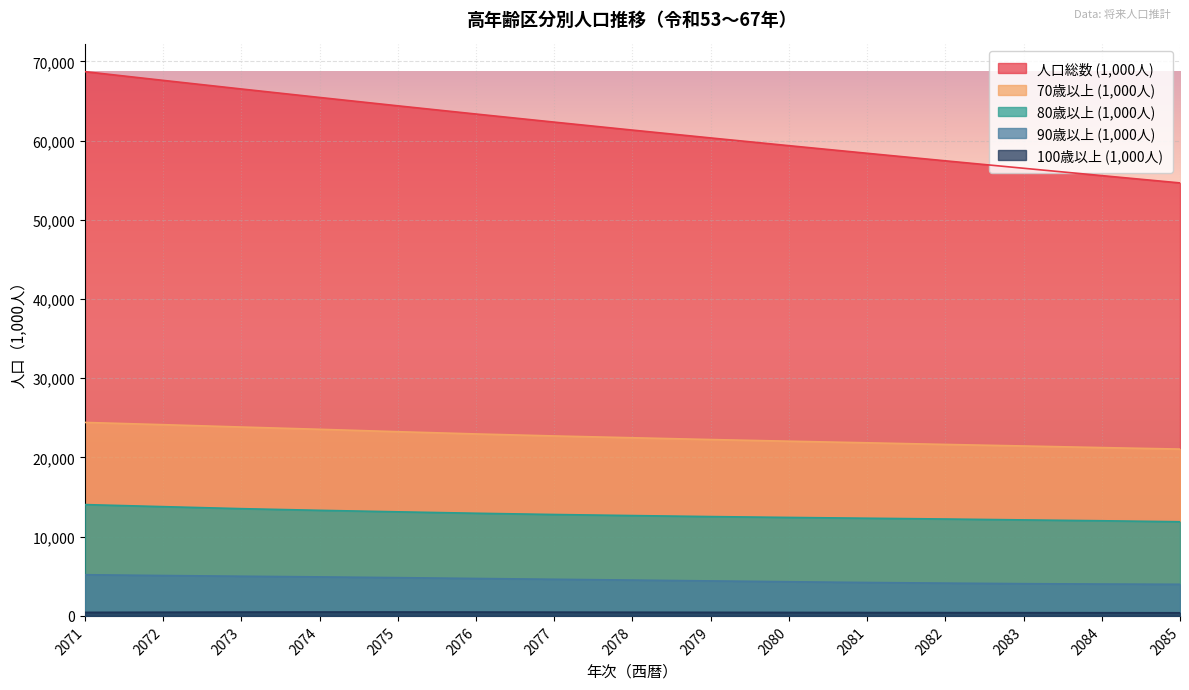

What is the value of the 人口総数 (1,000人) point at the 3rd from the left?

66518.4